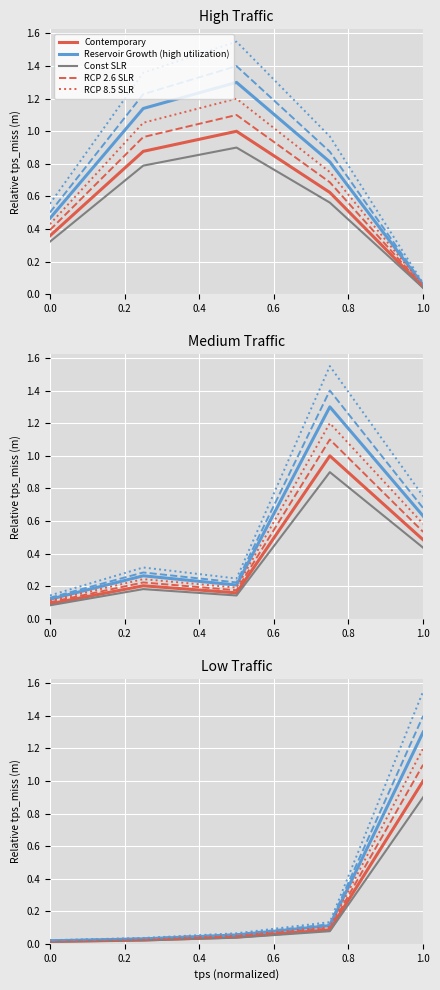

Which category has the highest value in the Contemporary series?

1.0